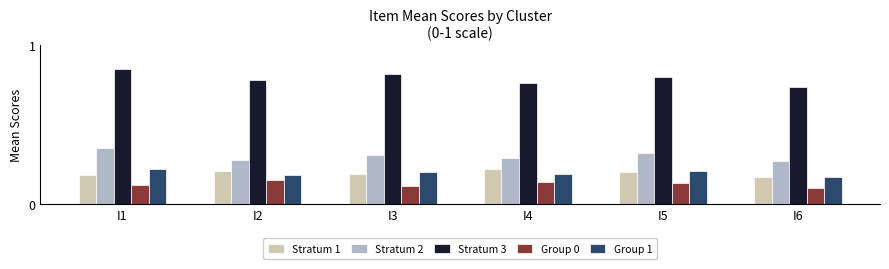

At which label is Stratum 2 closest to 0?

I6